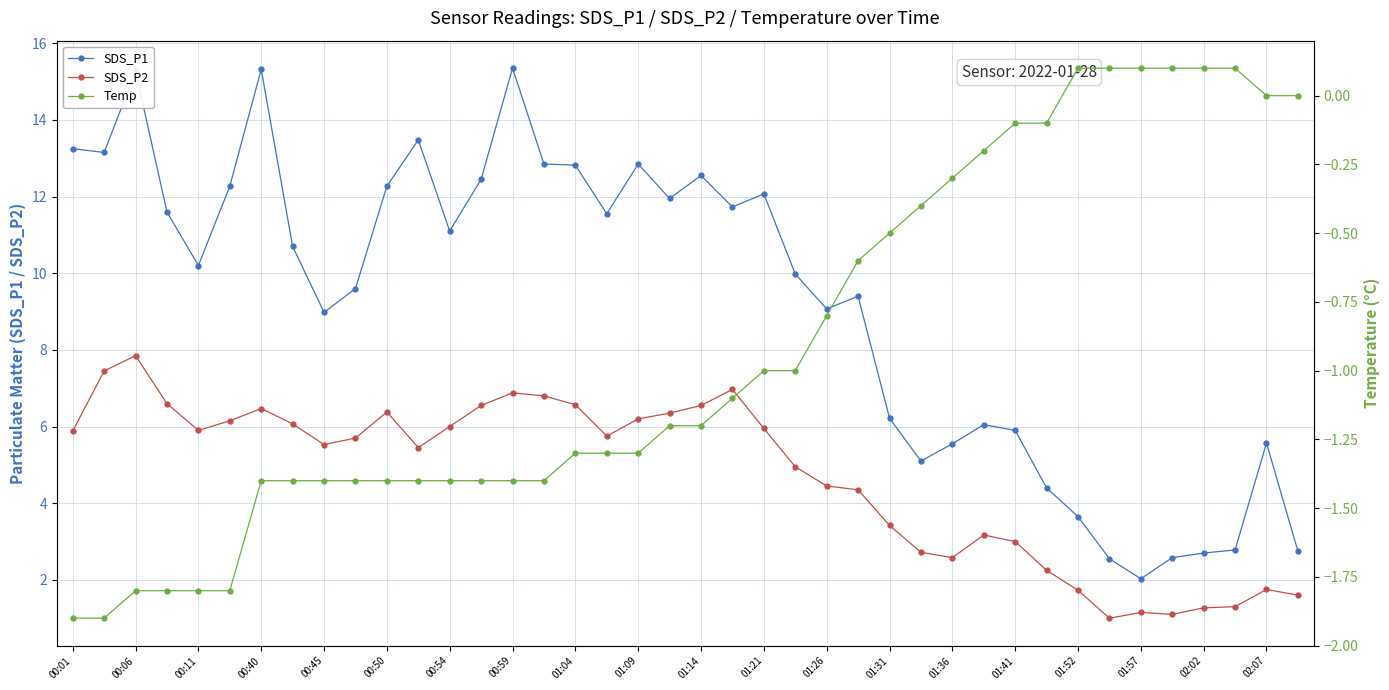

True or false: SDS_P1 has a value of 5.2 at 25.

False